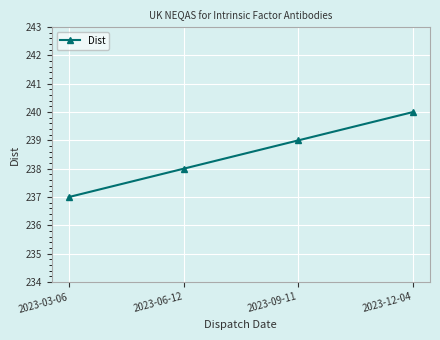

What is the difference between the values at 2023-09-11 and 2023-03-06?

2